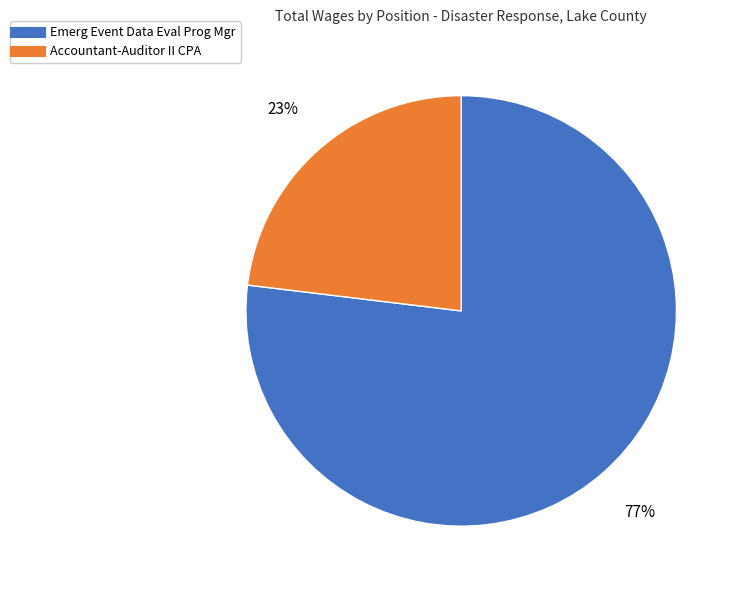

Approximately how many times larger is the value at Accountant-Auditor II CPA compared to Emerg Event Data Eval Prog Mgr?

0.3